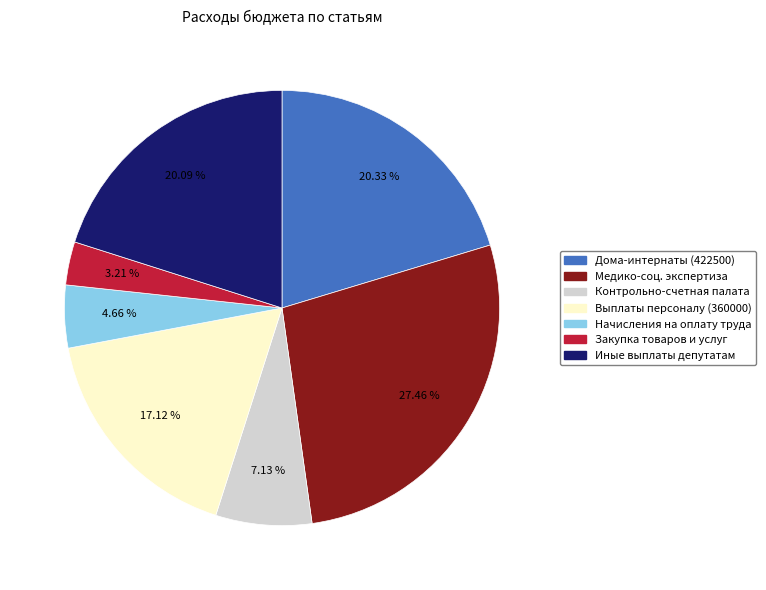

Is there any slice that represents more than half of the pie?

No